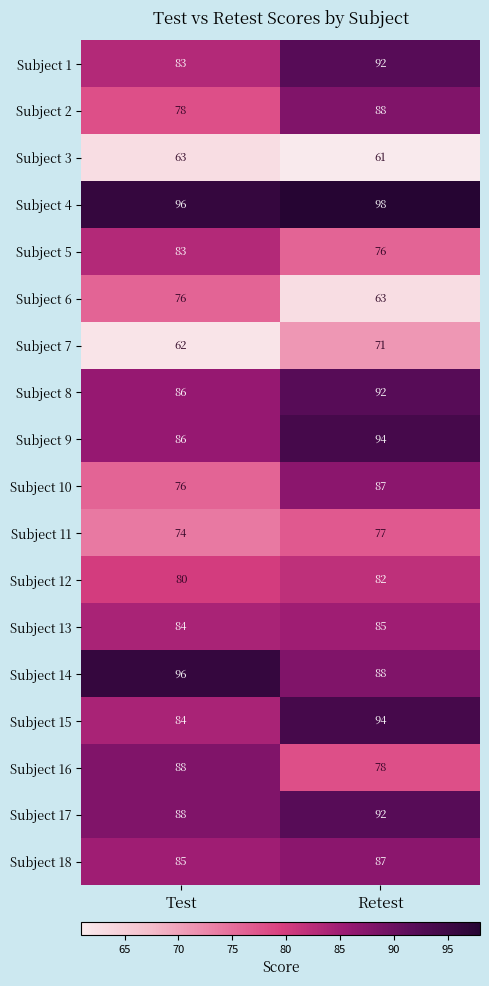

What is the total value across all series at Test?

1468